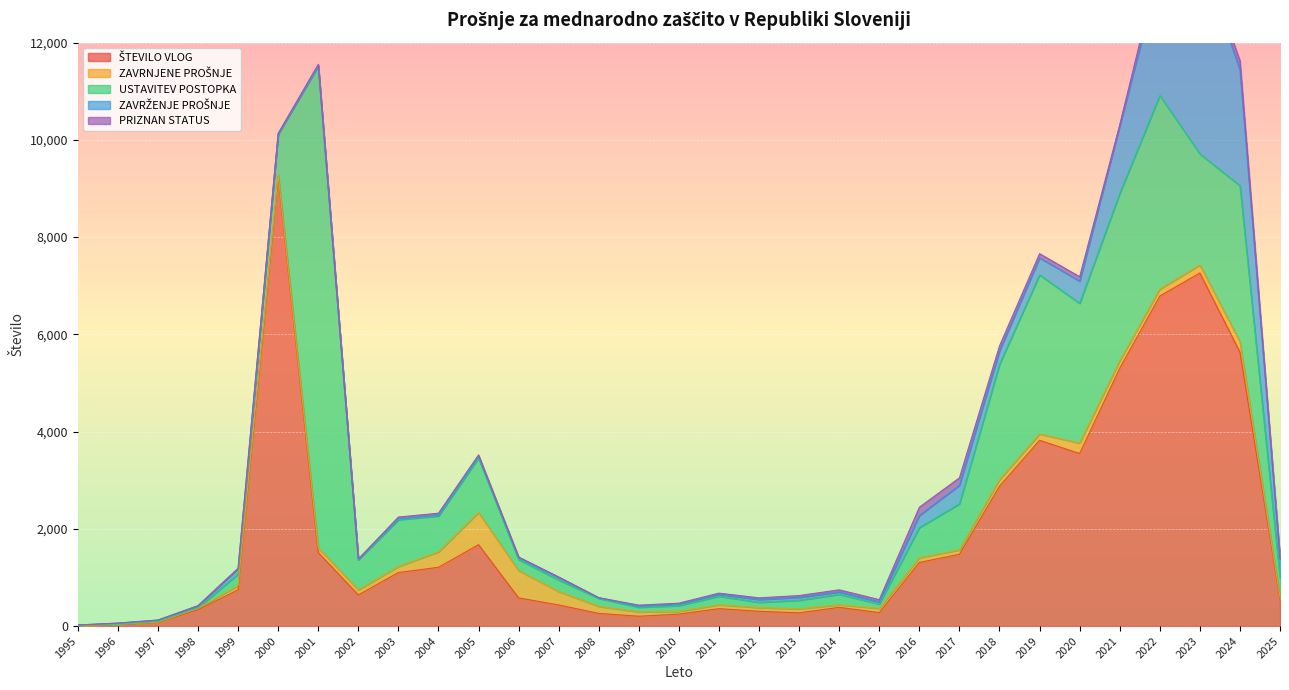

What is the spread (max minus min) of values at 2015?

233